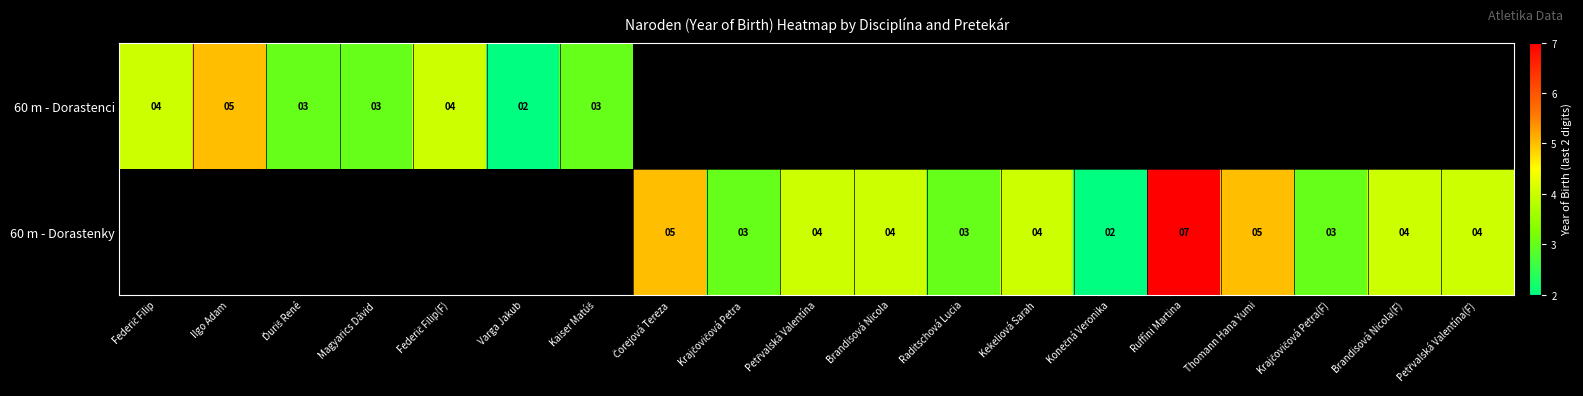

True or false: 60 m - Dorastenky has a value of 1 at Brandisová Nicola.

False